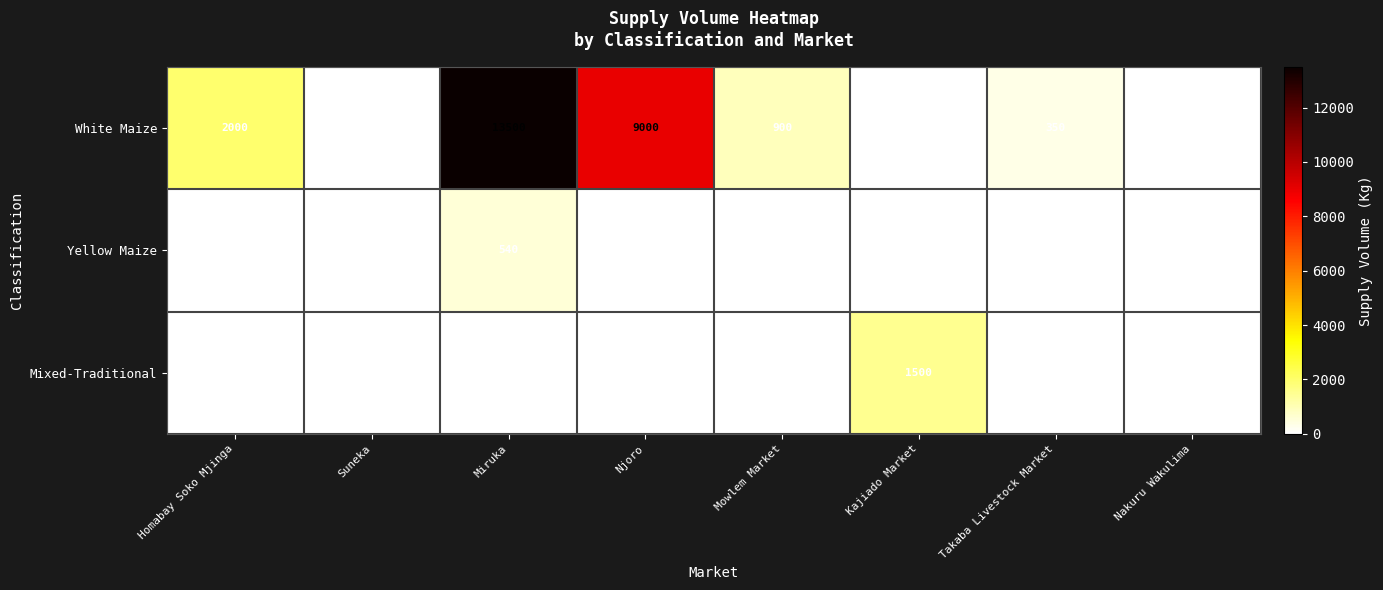

Reading right to left, list all the values displayed in this chart.

White Maize: Nakuru Wakulima=0	Takaba Livestock Market=350	Kajiado Market=0	Mowlem Market=900	Njoro=9000	Miruka=13500	Suneka=0	Homabay Soko Mjinga=2000
Yellow Maize: Nakuru Wakulima=0	Takaba Livestock Market=0	Kajiado Market=0	Mowlem Market=0	Njoro=0	Miruka=540	Suneka=0	Homabay Soko Mjinga=0
Mixed-Traditional: Nakuru Wakulima=0	Takaba Livestock Market=0	Kajiado Market=1500	Mowlem Market=0	Njoro=0	Miruka=0	Suneka=0	Homabay Soko Mjinga=0